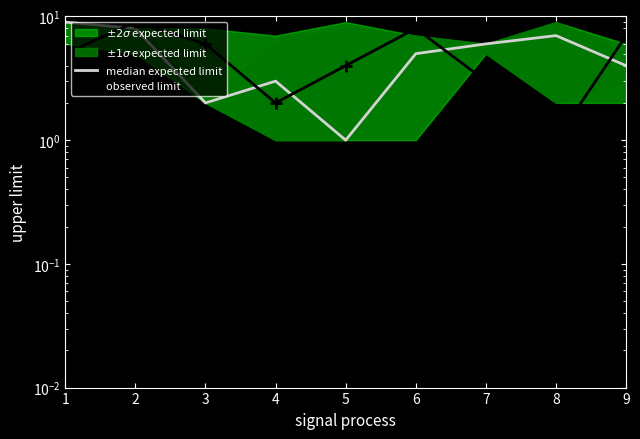

How many values in the median expected limit series exceed 5?

4